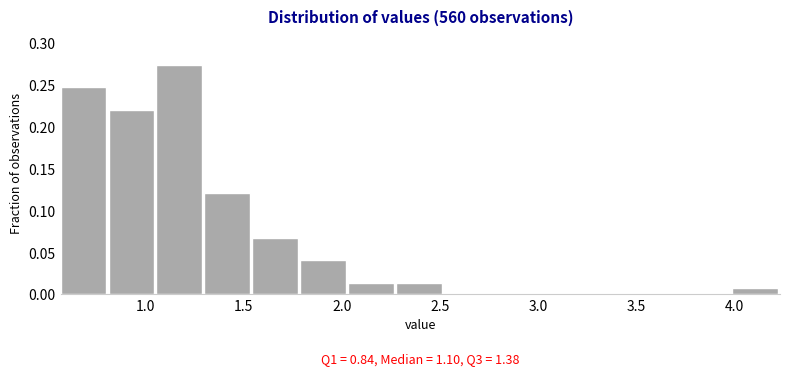

Over which range of the x-axis is the bar tallest?

1.05 to 1.30